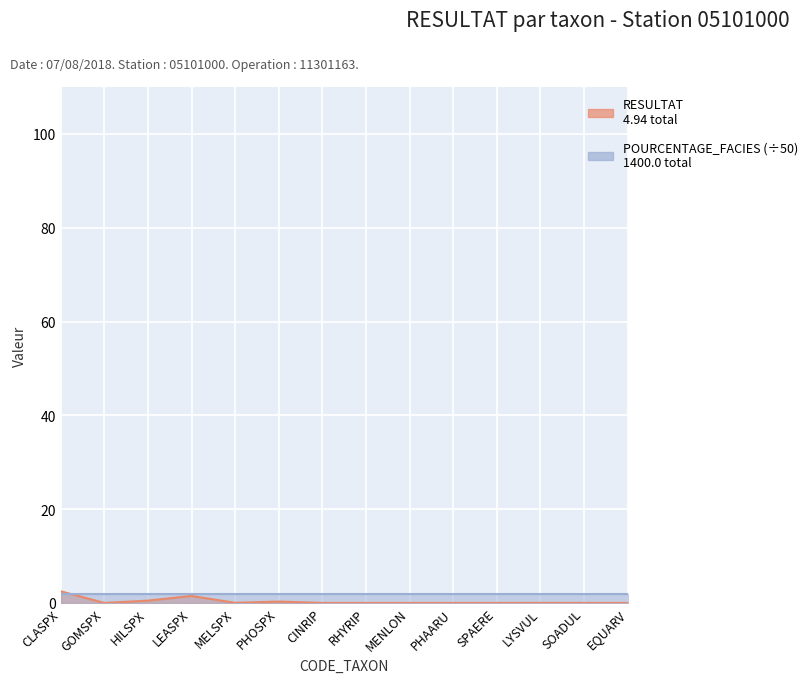

What is the difference between the maximum and minimum values?

2.5